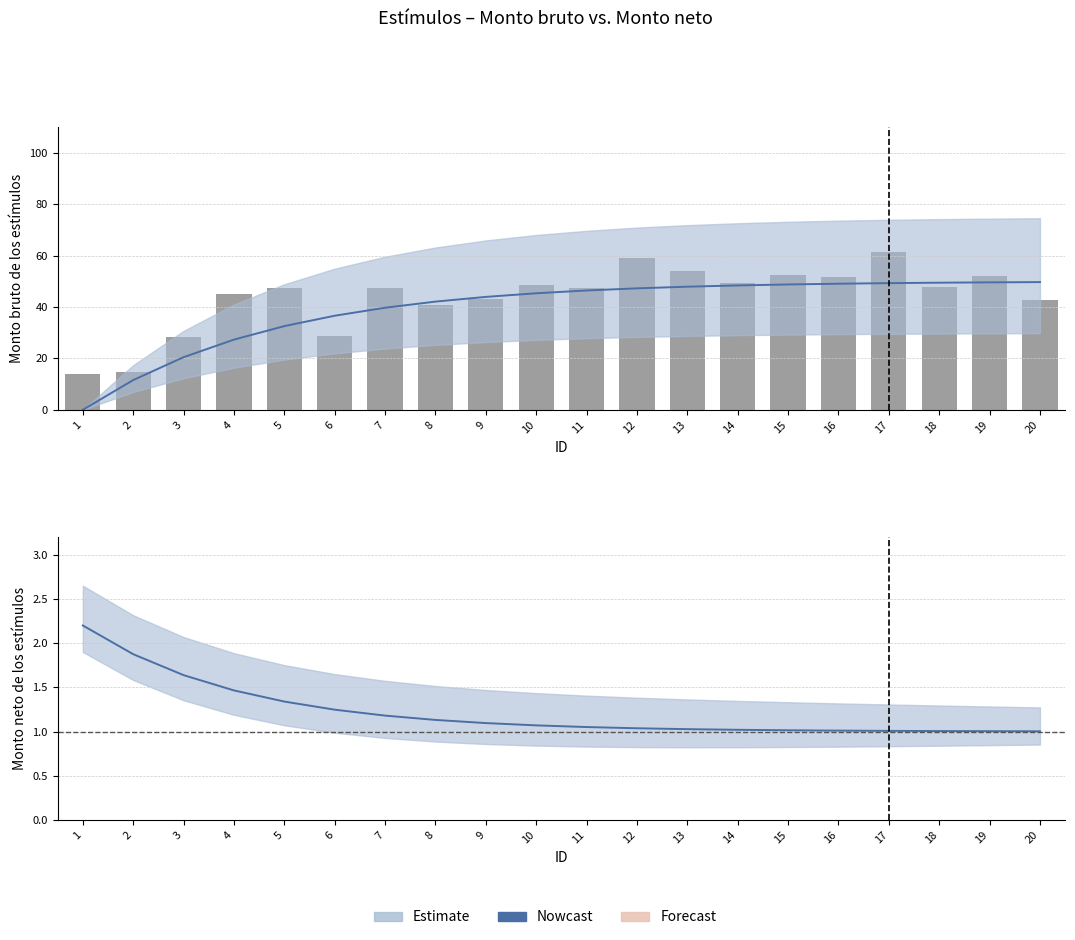

Which category has the lowest value in the Nowcast series?

20